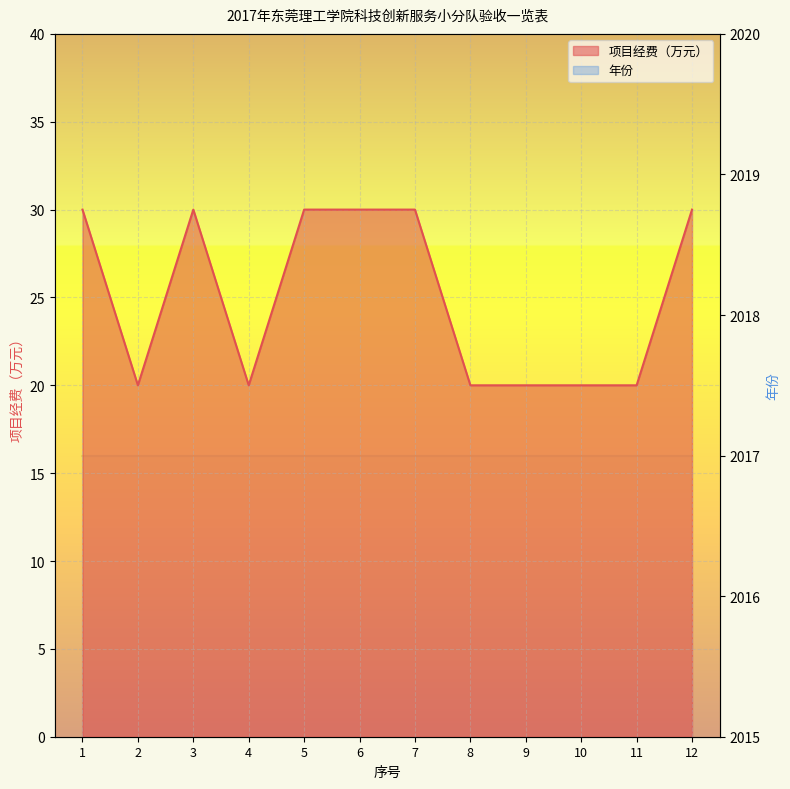

What is the average value?

25